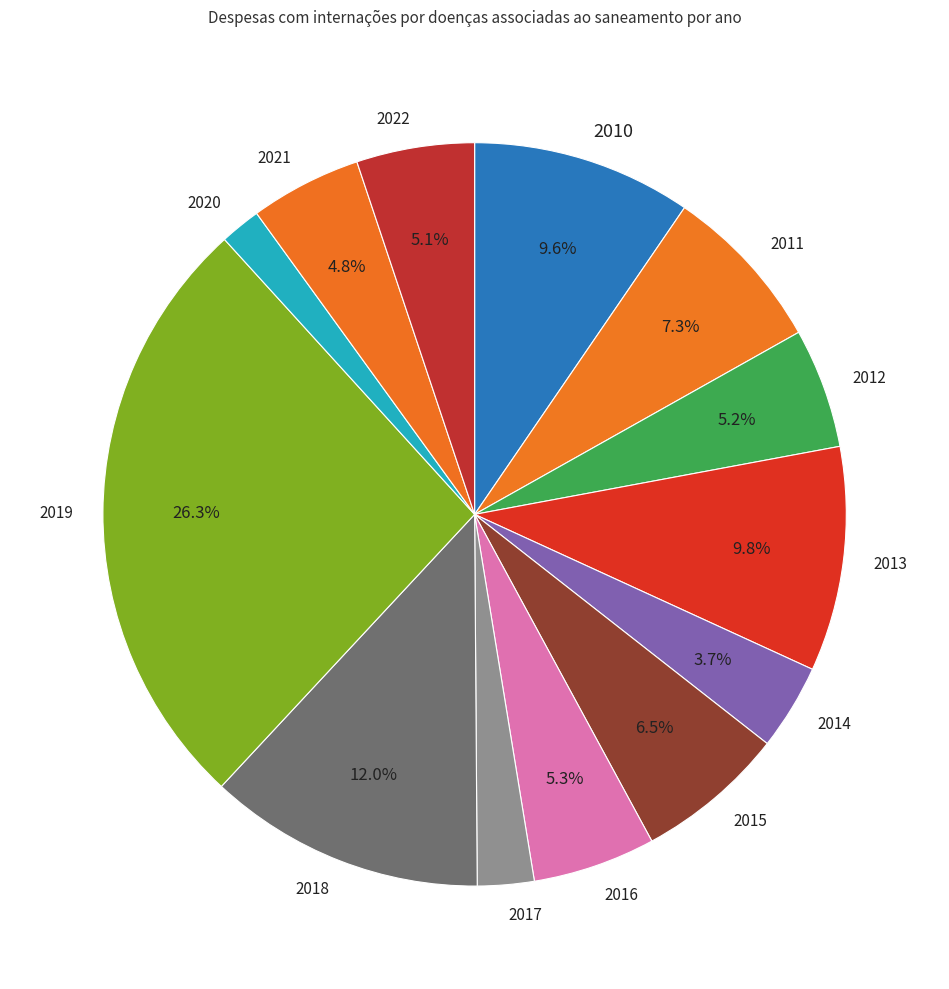

Between 2017 and 2016, which is larger?

2016